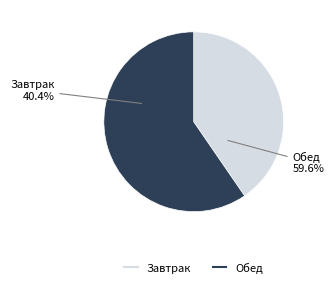

What percentage is the Обед slice, to the nearest percent?

60%